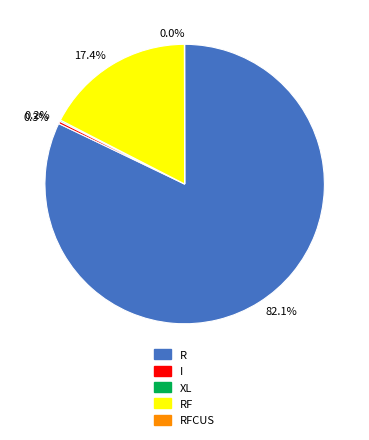

What is the majority slice?

82.1%